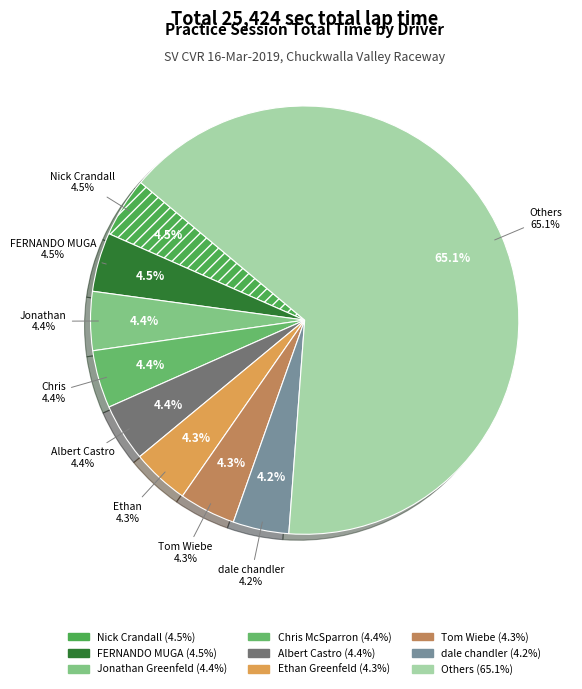

True or false: Rick Lynch accounts for 1% of the total.

False